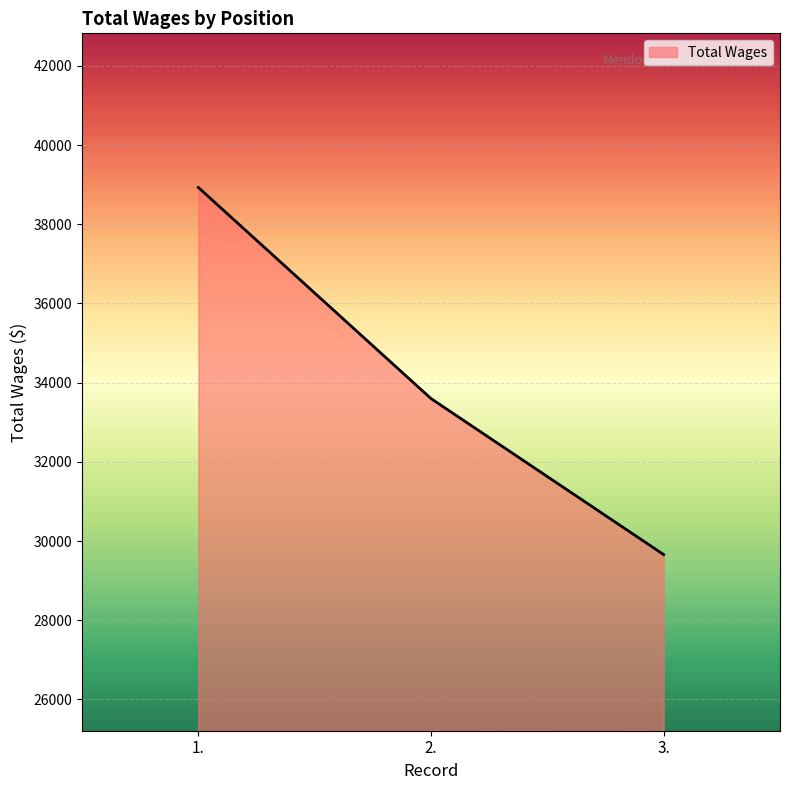

Reading left to right, what are all the values shown in this chart?

38930	33598	29658